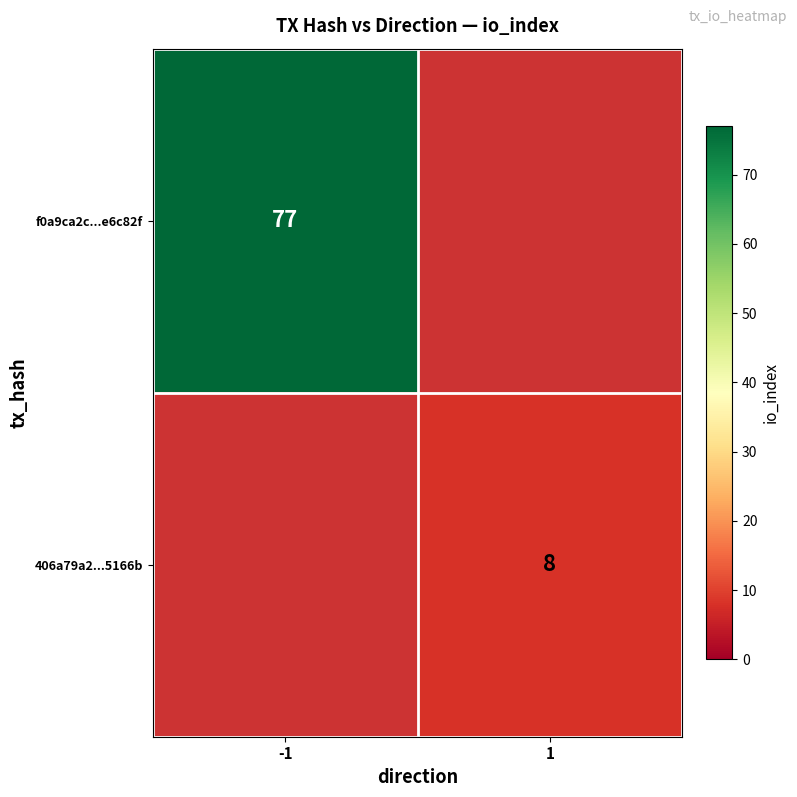

The 406a79a2...5166b series shows 2 at 1. True or false?

False